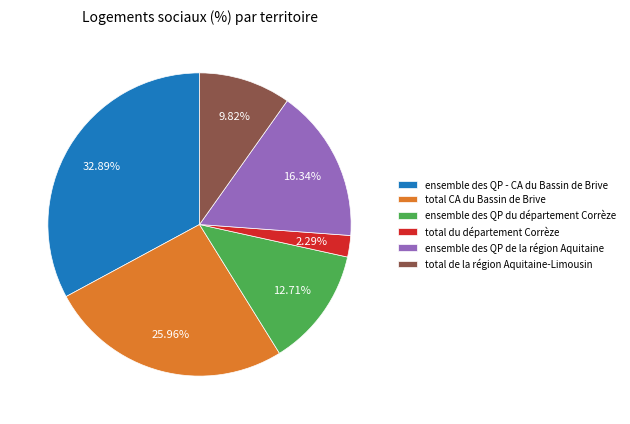

What is the ratio of the value at total de la région Aquitaine-Limousin to the value at ensemble des QP de la région Aquitaine?

0.6